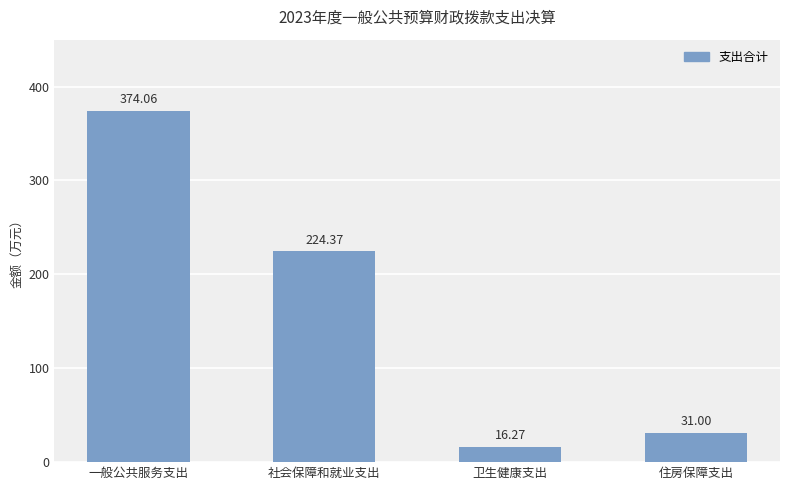

Count the number of categories in the chart.

4